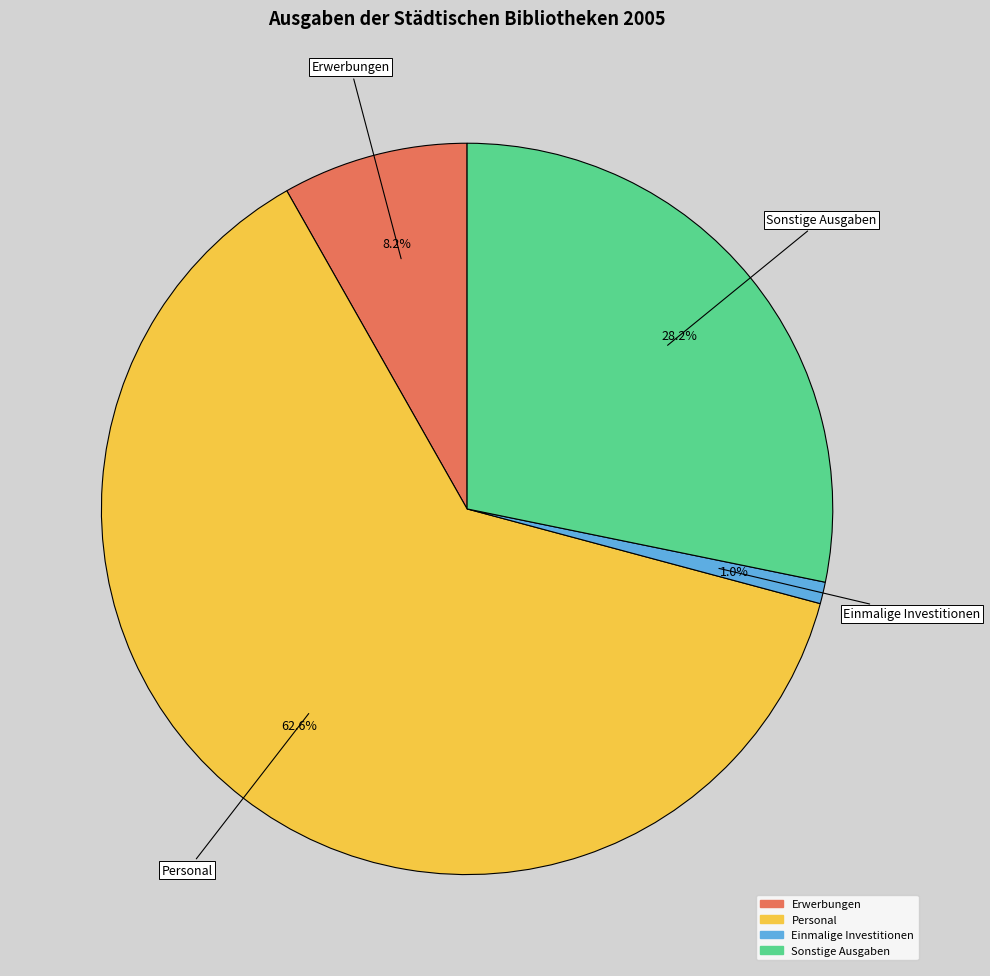

What percentage is NOT represented by Personal?

37.4%